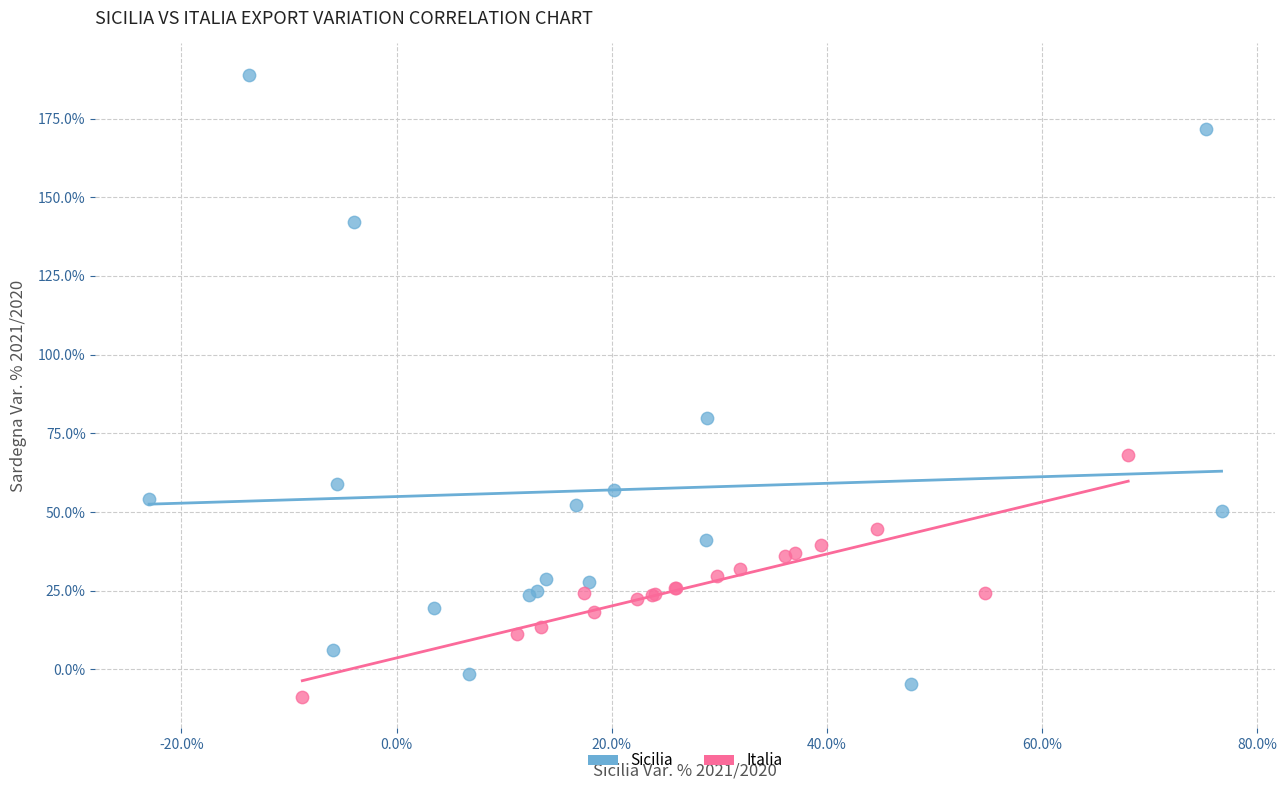

Which series reaches the minimum Y coordinate?

Italia